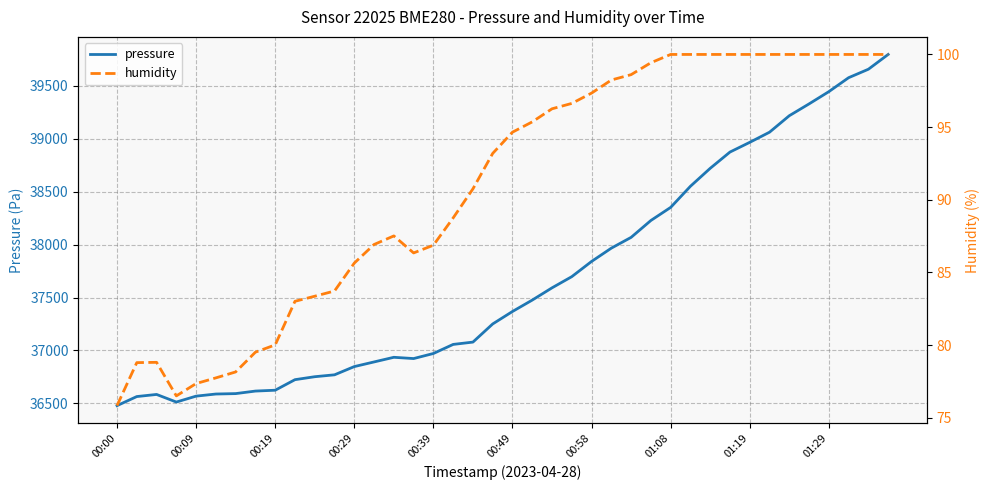

What is the minimum value for pressure?

36479.2